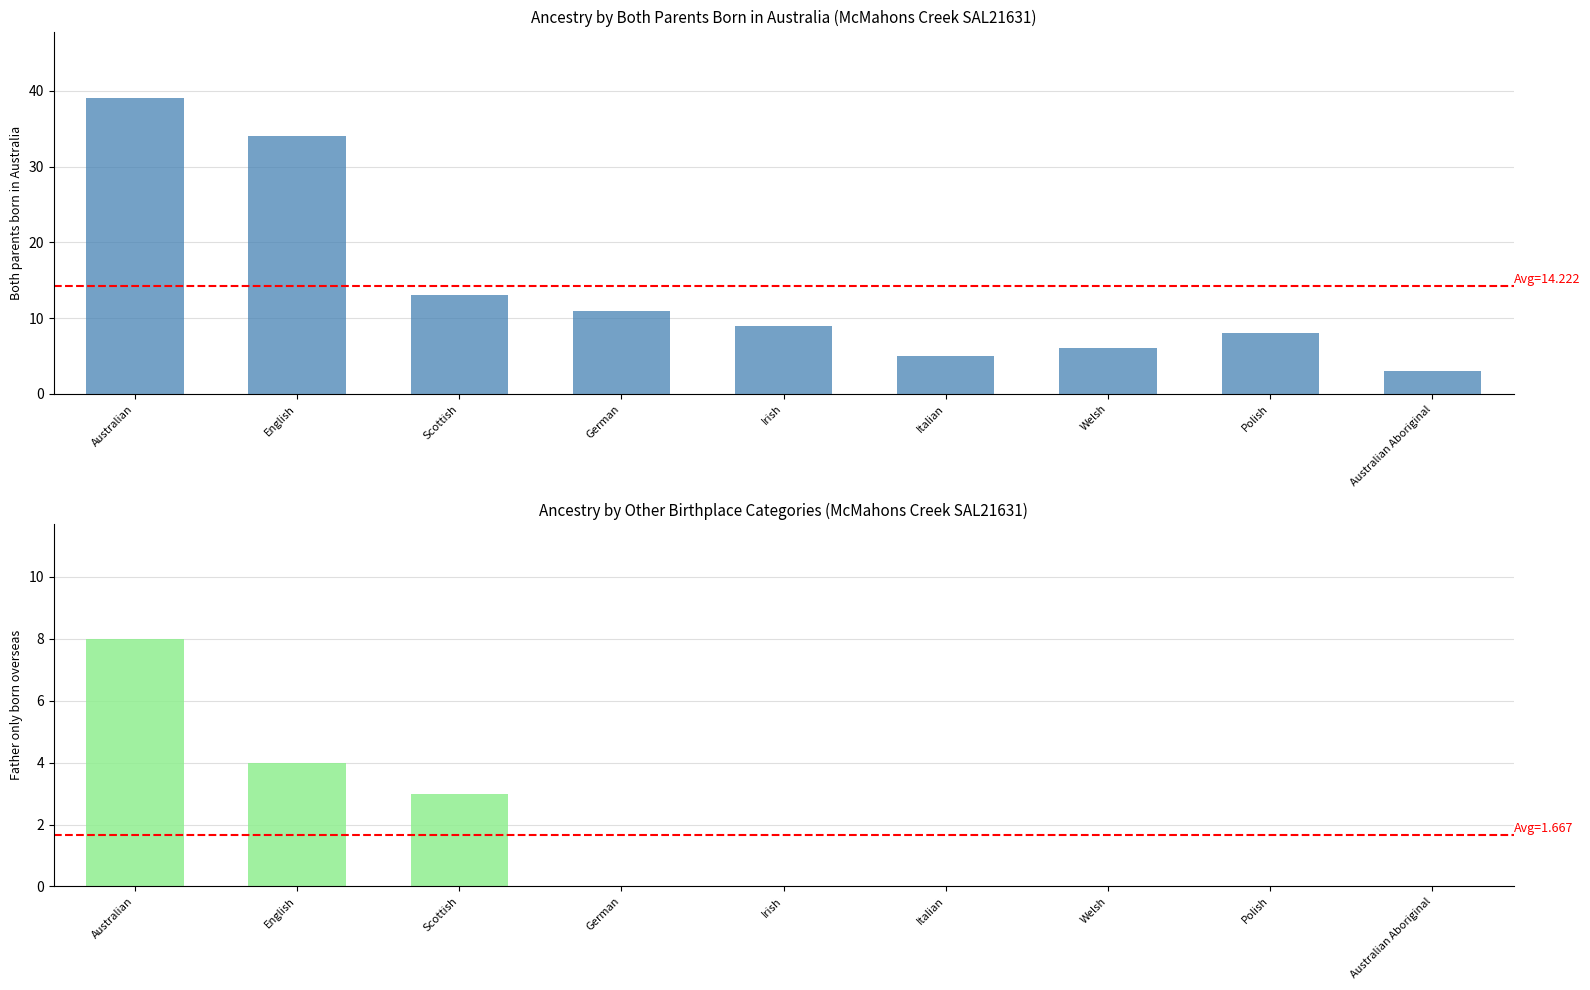

What is the difference between the Both parents born in Australia values at Welsh and Italian?

1